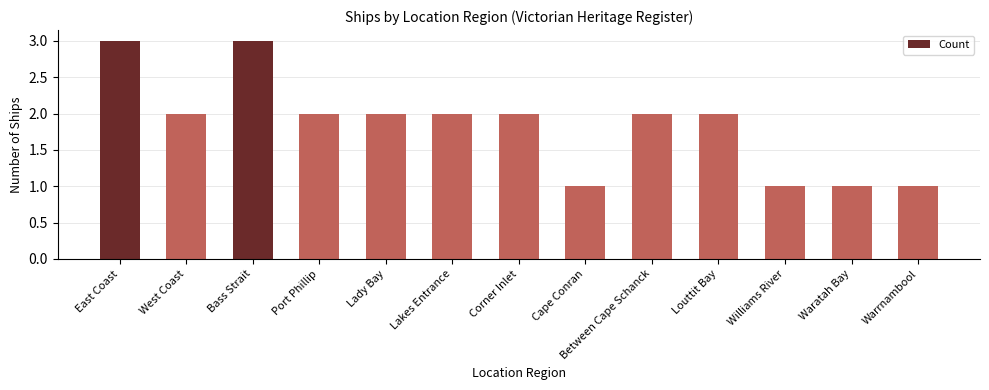

What is the minimum value shown in the chart?

1